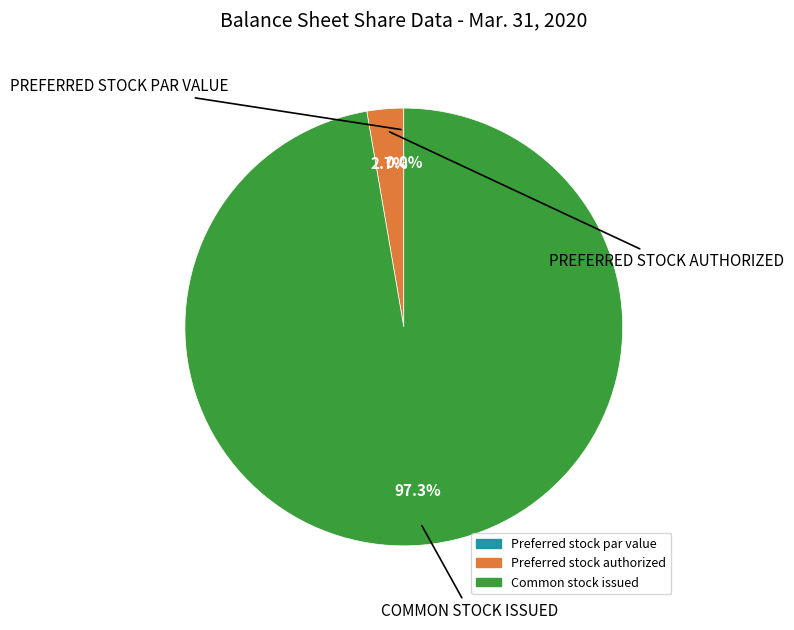

What is the majority slice?

Common stock issued